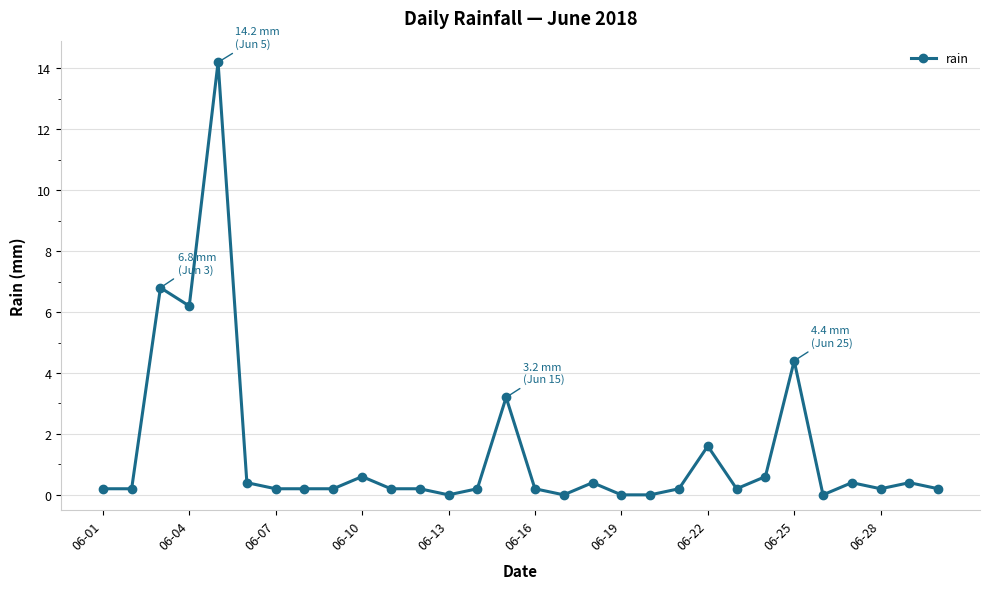

What is the value of the 3rd point from the left?

6.8